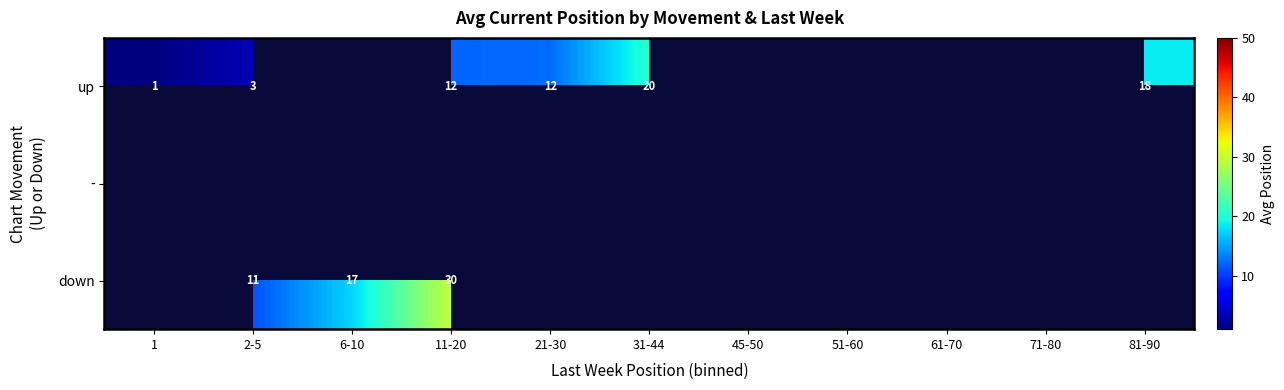

Count the number of data series in this chart.

3